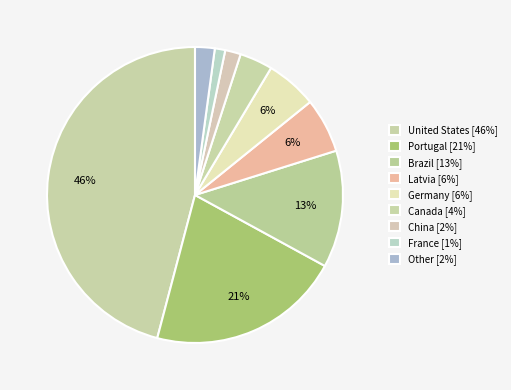

Rank the categories by value from highest to lowest.

United States, Portugal, Brazil, Latvia, Germany, Canada, Other, China, France